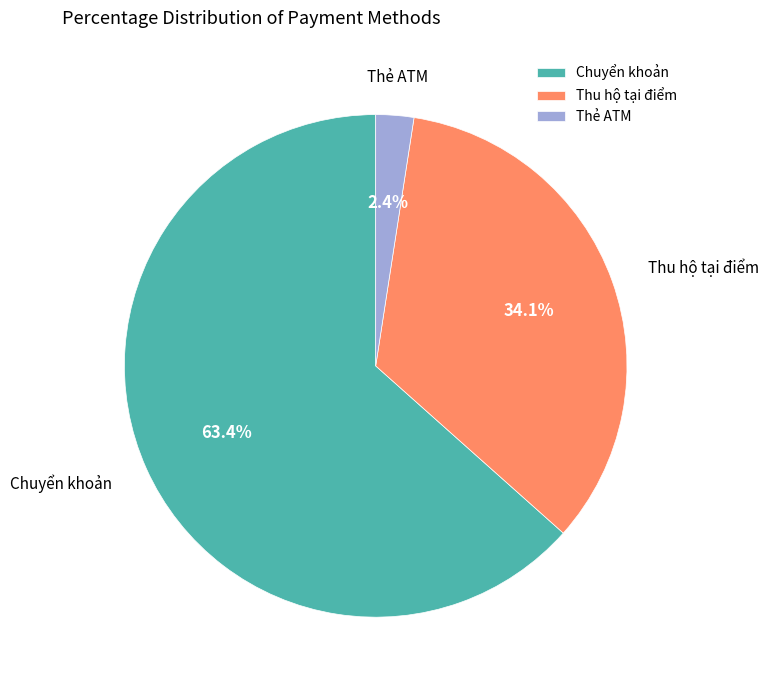

Is the sum of Thẻ ATM and Chuyển khoản greater than half?

Yes